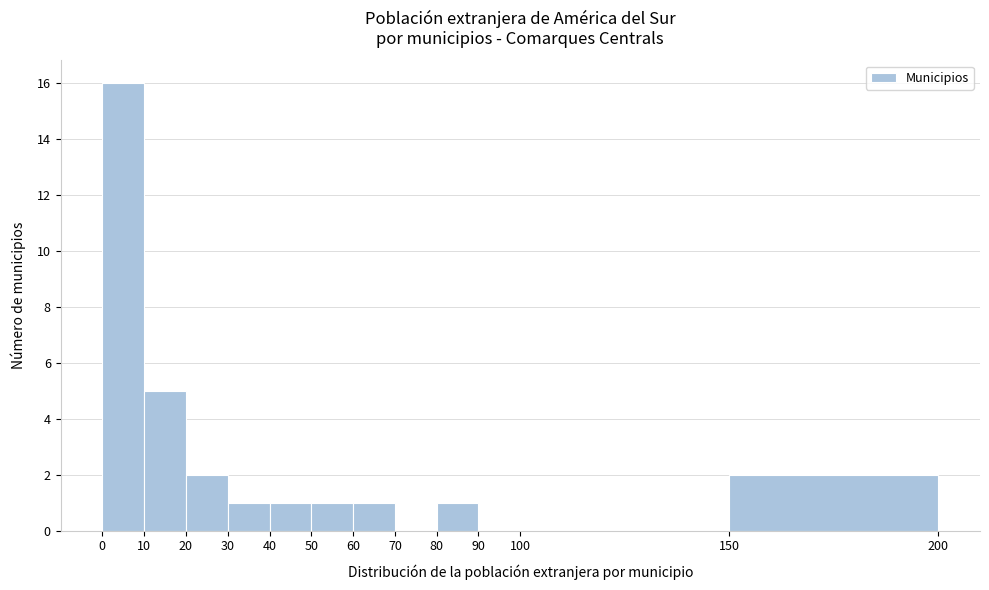

Which range on the x-axis has the tallest bar?

0 to 10